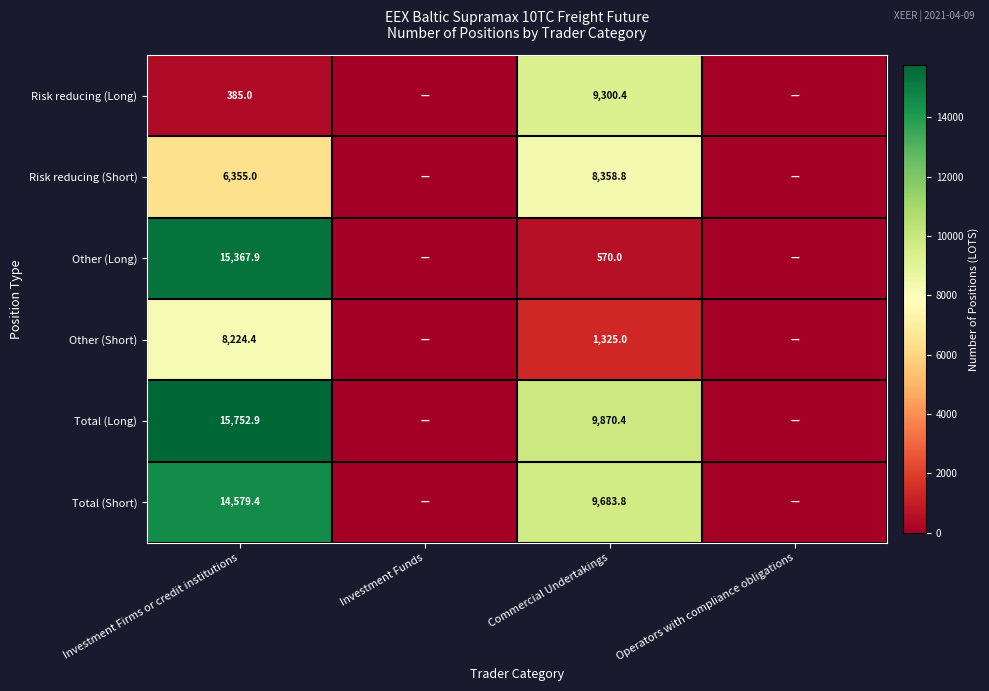

How many distinct data groups are displayed?

6